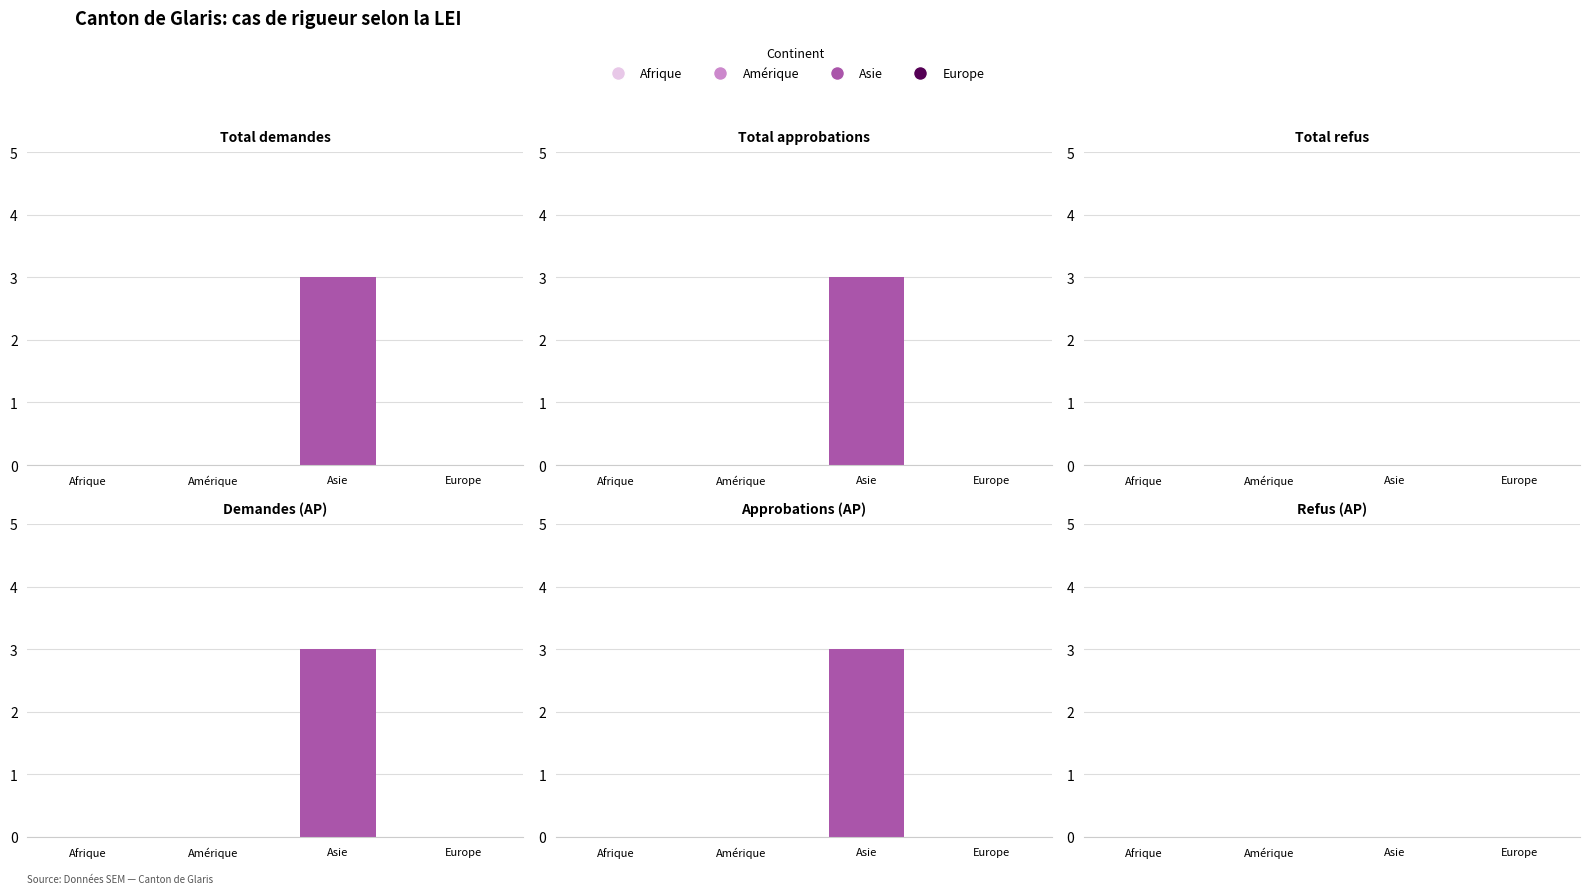

Which series has the largest range (max minus min)?

Nombre total de demandes